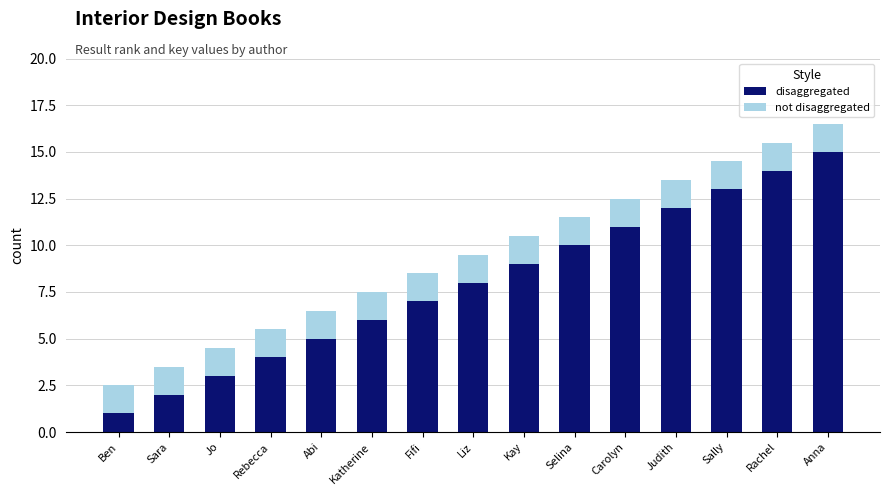

Read the disaggregated value at Liz.

8.0